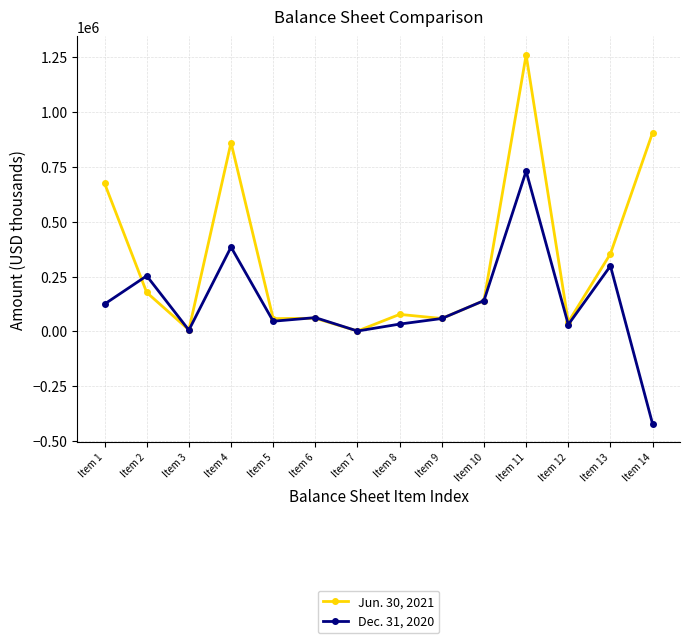

True or false: Dec. 31, 2020 has more than 1 interior local peaks.

True